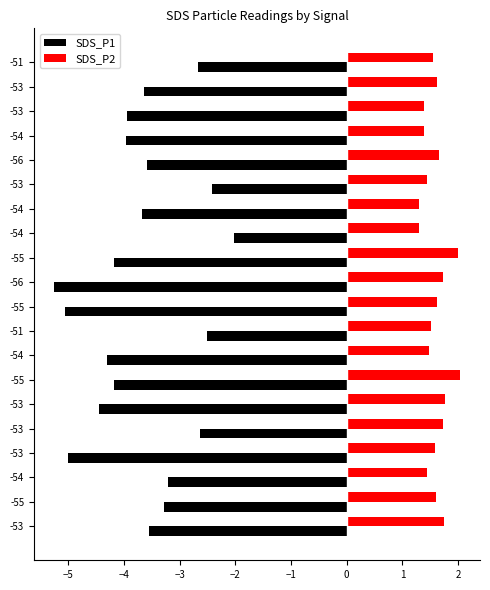

What are all the series names shown in the legend?

SDS_P1, SDS_P2